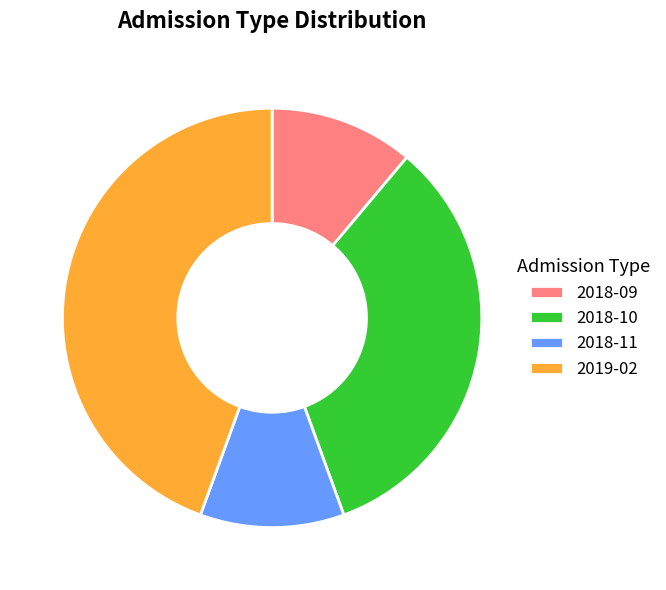

Is the sum of 2018-09 and 2019-02 greater than half?

Yes